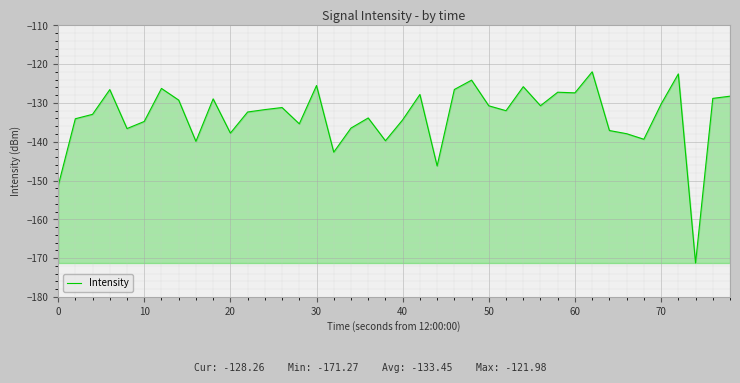

What is the greatest value displayed?

-122.0